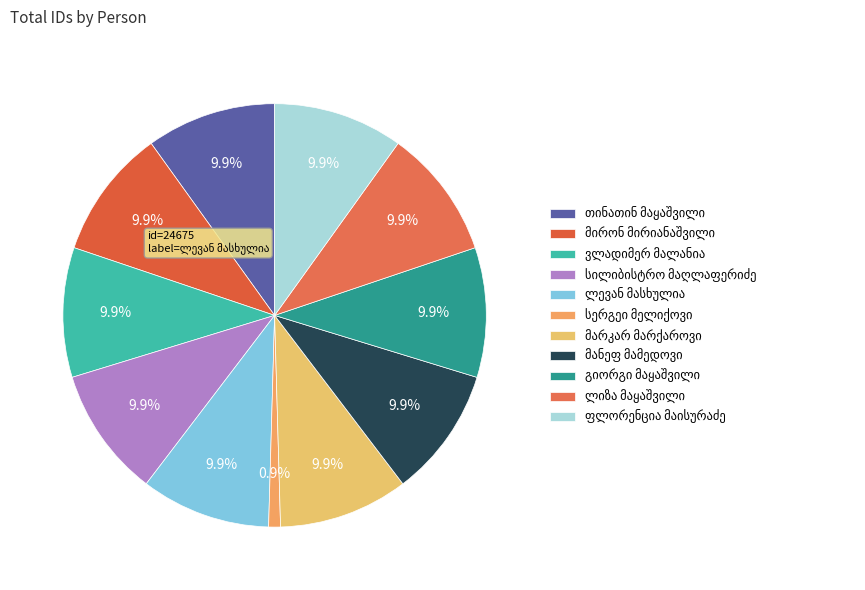

To the nearest percent, what is the difference between the largest and smallest slice percentages?

9%